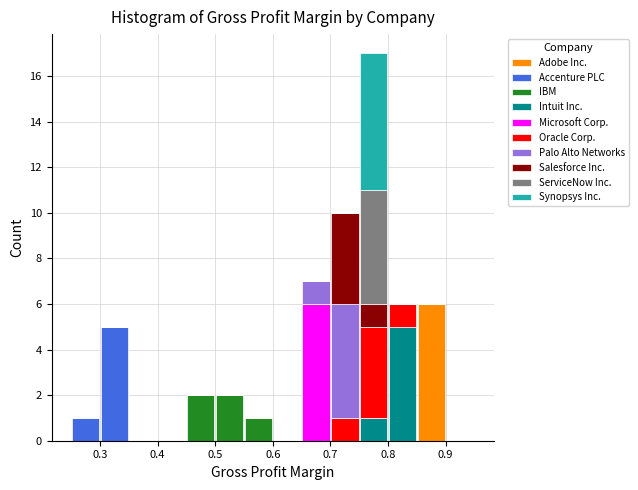

Which range on the x-axis has the tallest stacked bar (by total height)?

0.75 to 0.80